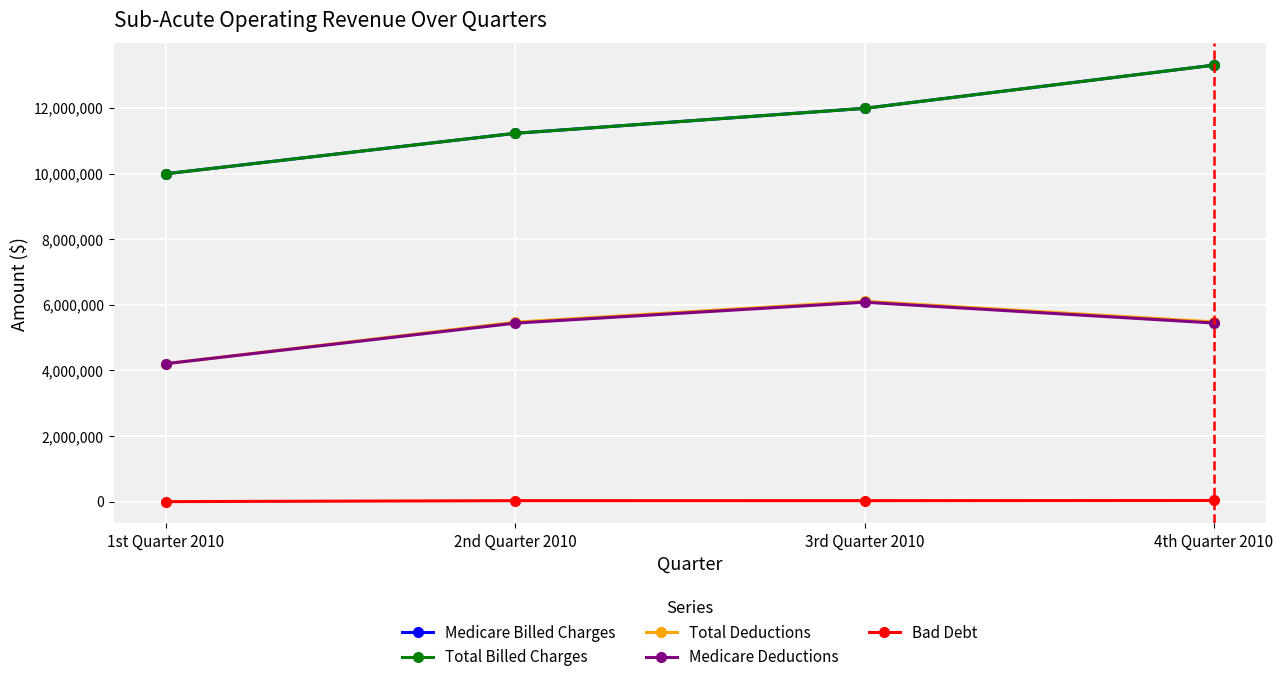

List the labels in order of Total Billed Charges value, smallest first.

1st Quarter 2010, 2nd Quarter 2010, 3rd Quarter 2010, 4th Quarter 2010